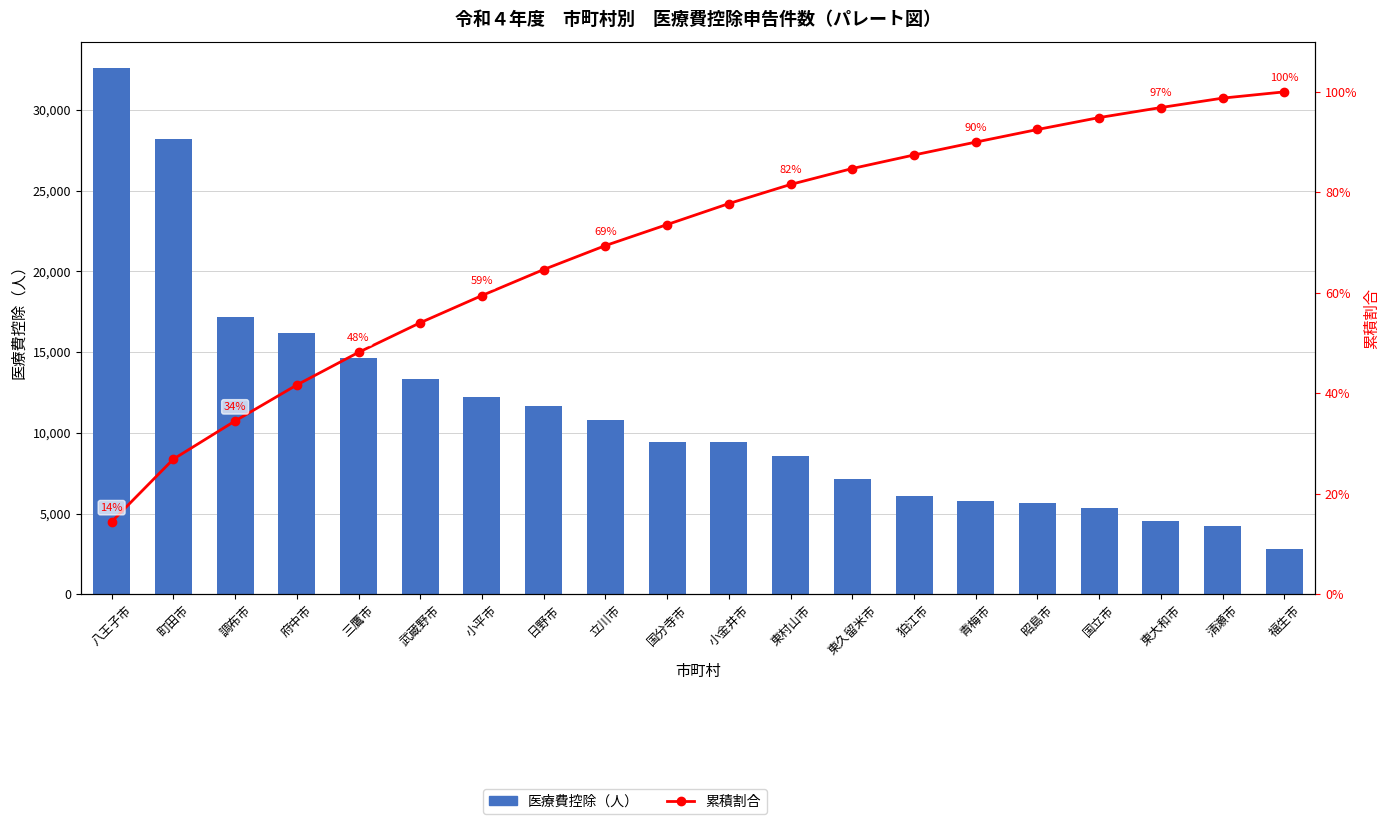

Is the value of 医療費控除（人） at 武蔵野市 greater than the value of 累積割合 at 狛江市?

Yes